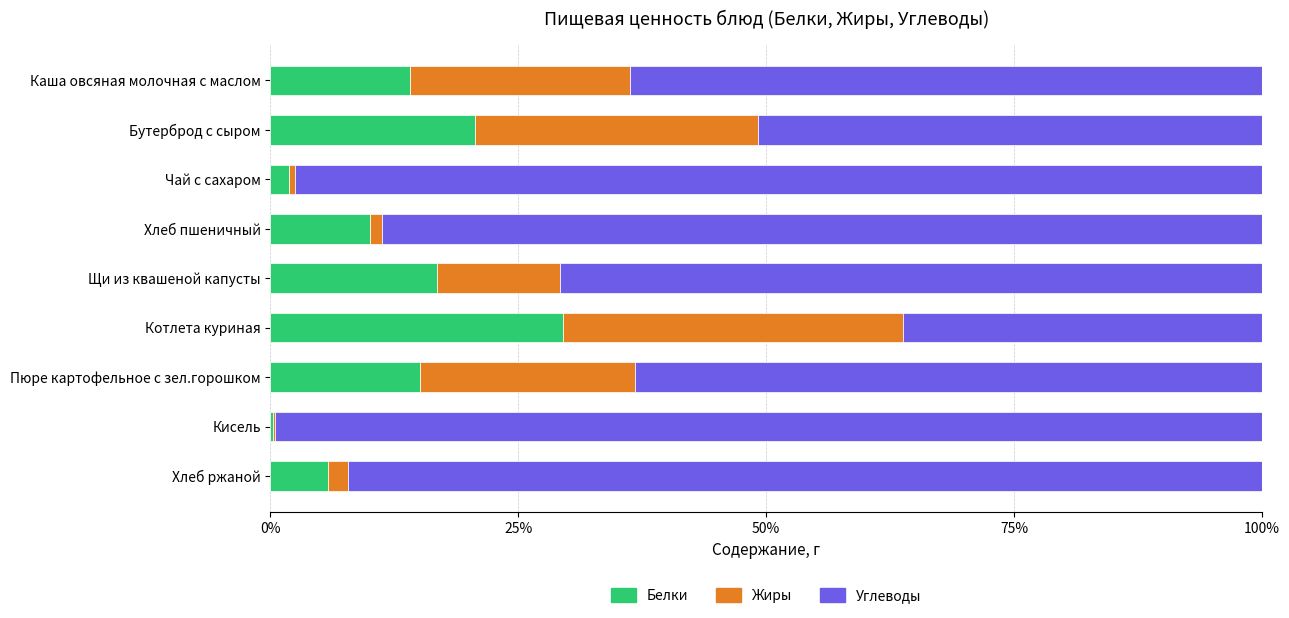

What are all the series names shown in the legend?

Белки, Жиры, Углеводы